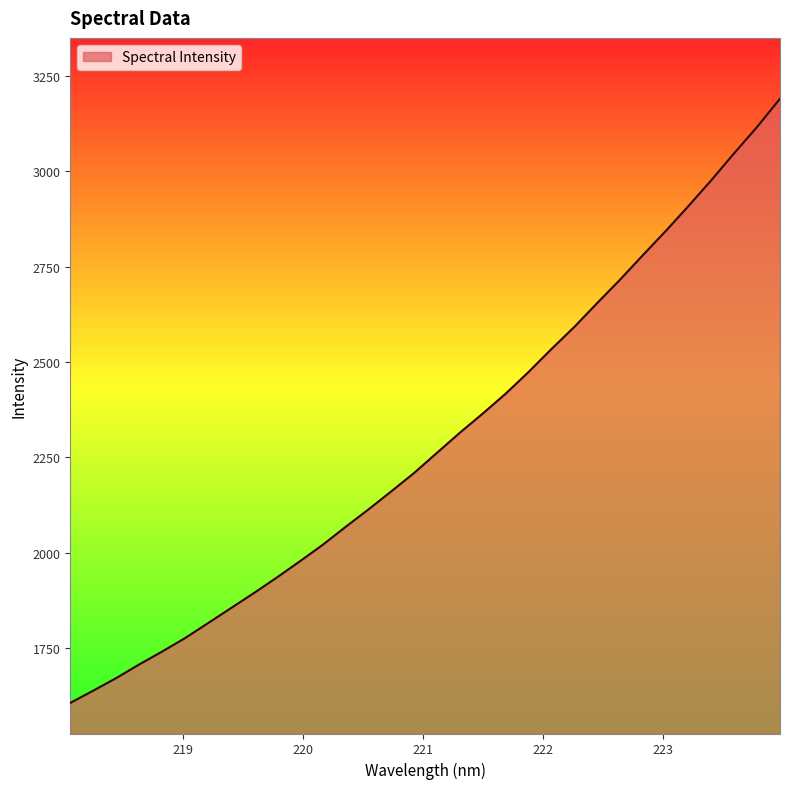

What is the minimum value shown in the chart?

1605.8